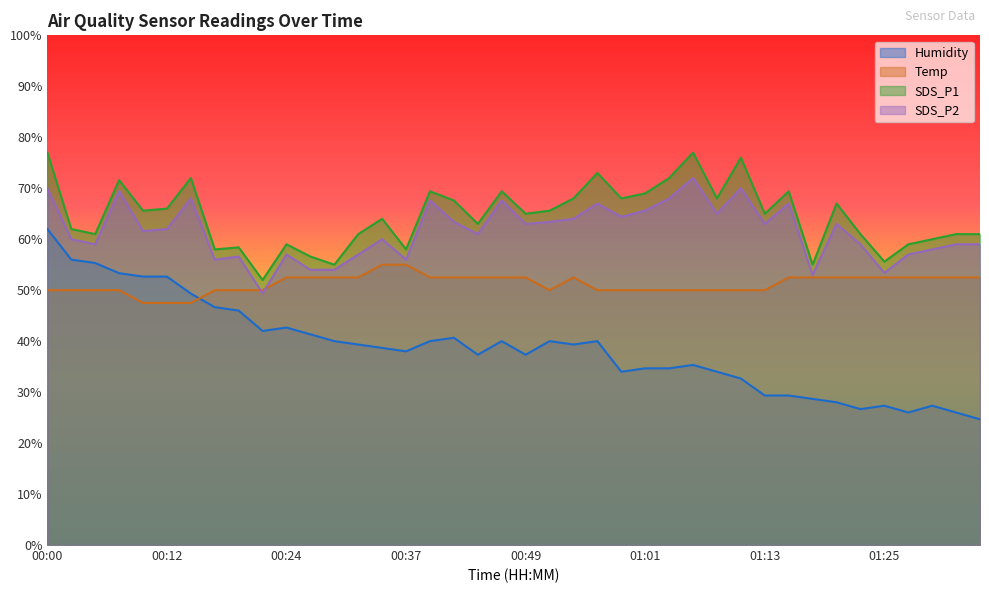

How many lines are shown in the chart?

4